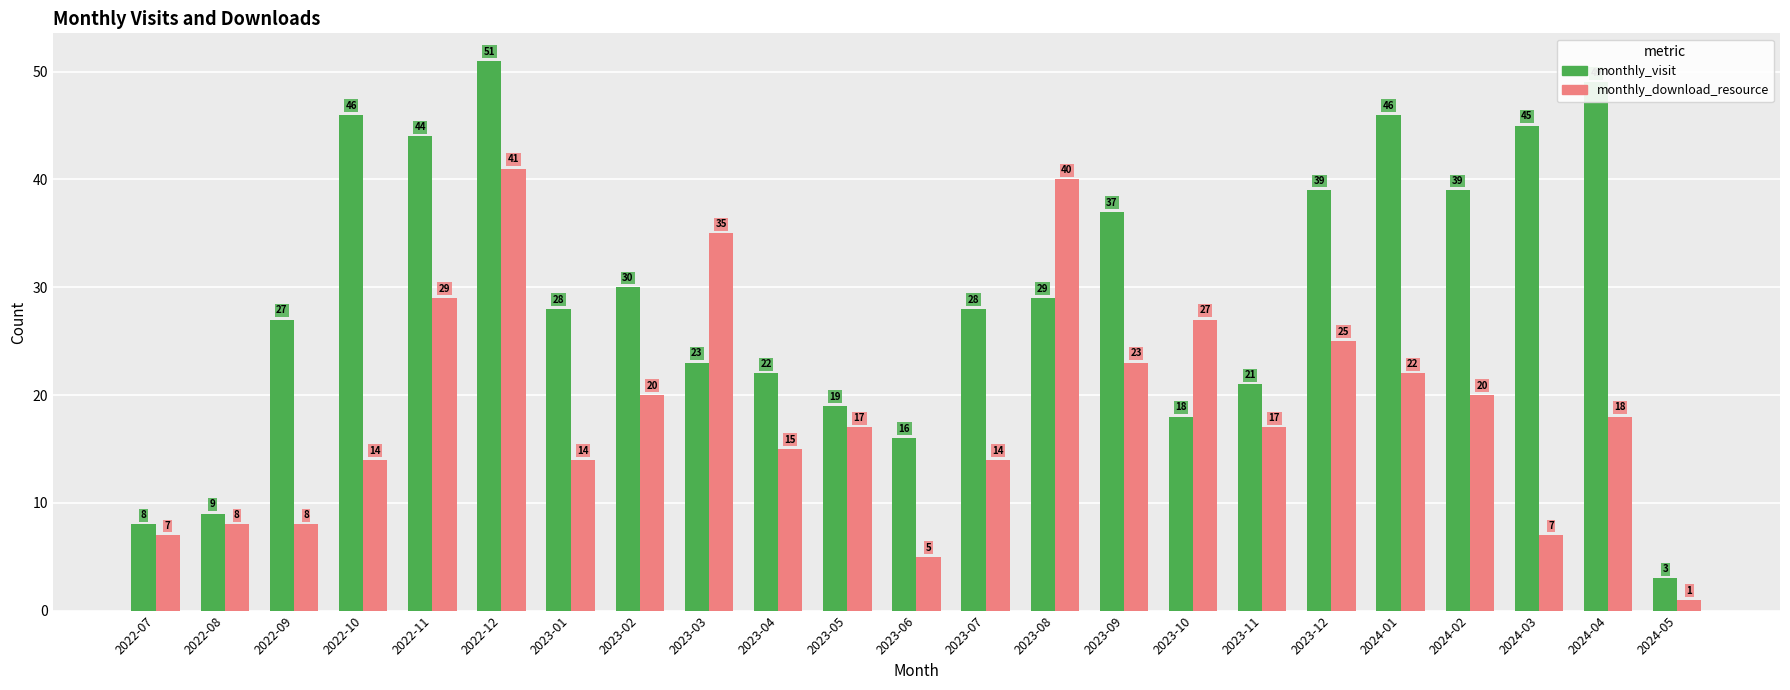

At which category does the chart reach its peak across all series?

2022-12